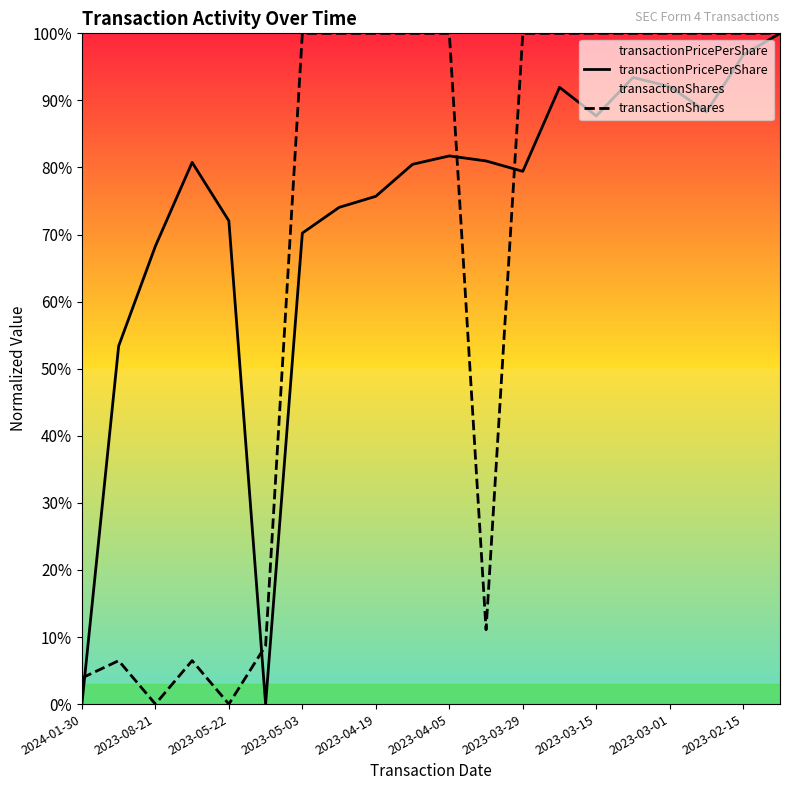

How many data points in transactionPricePerShare are less than 80?

9